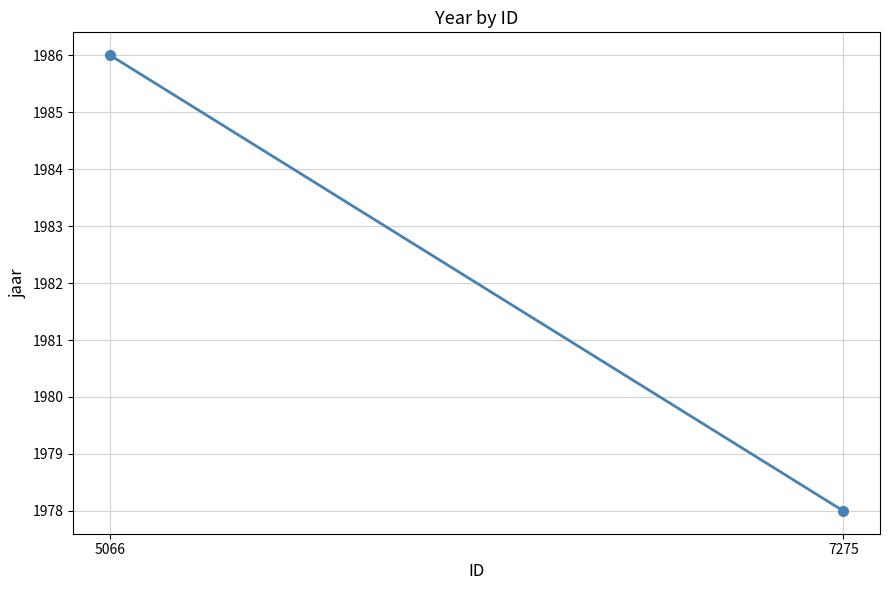

What is the value of the 1st point from the left?

1986